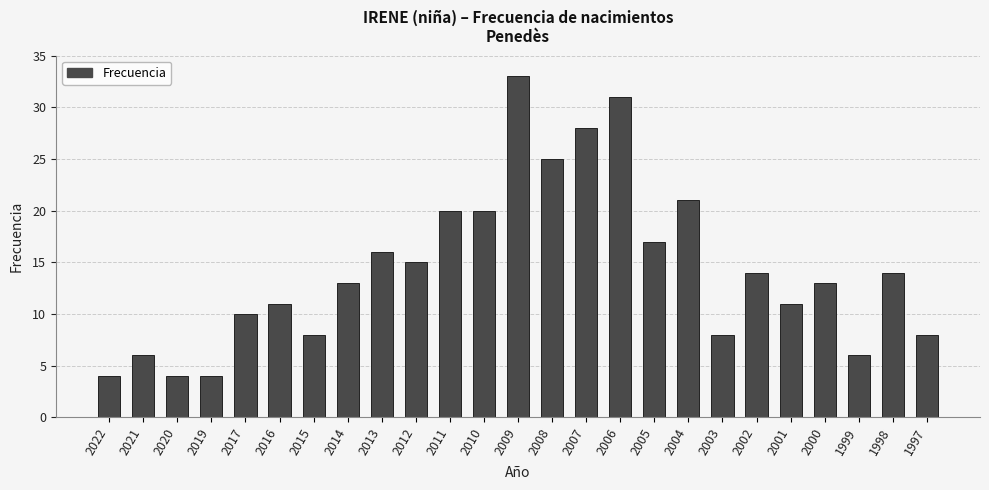

Which category has the highest value across all series?

2009